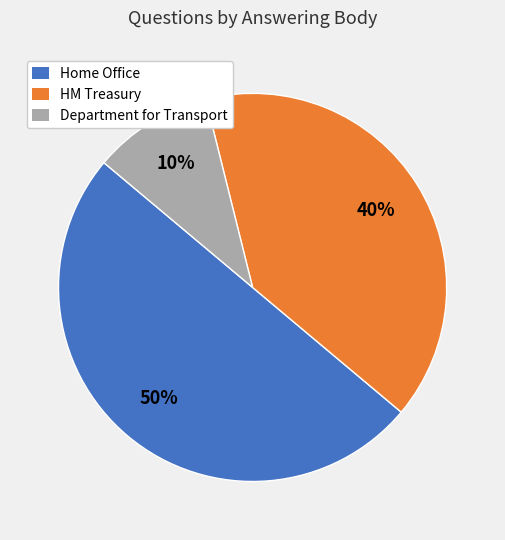

Does HM Treasury represent more than half of the total?

No